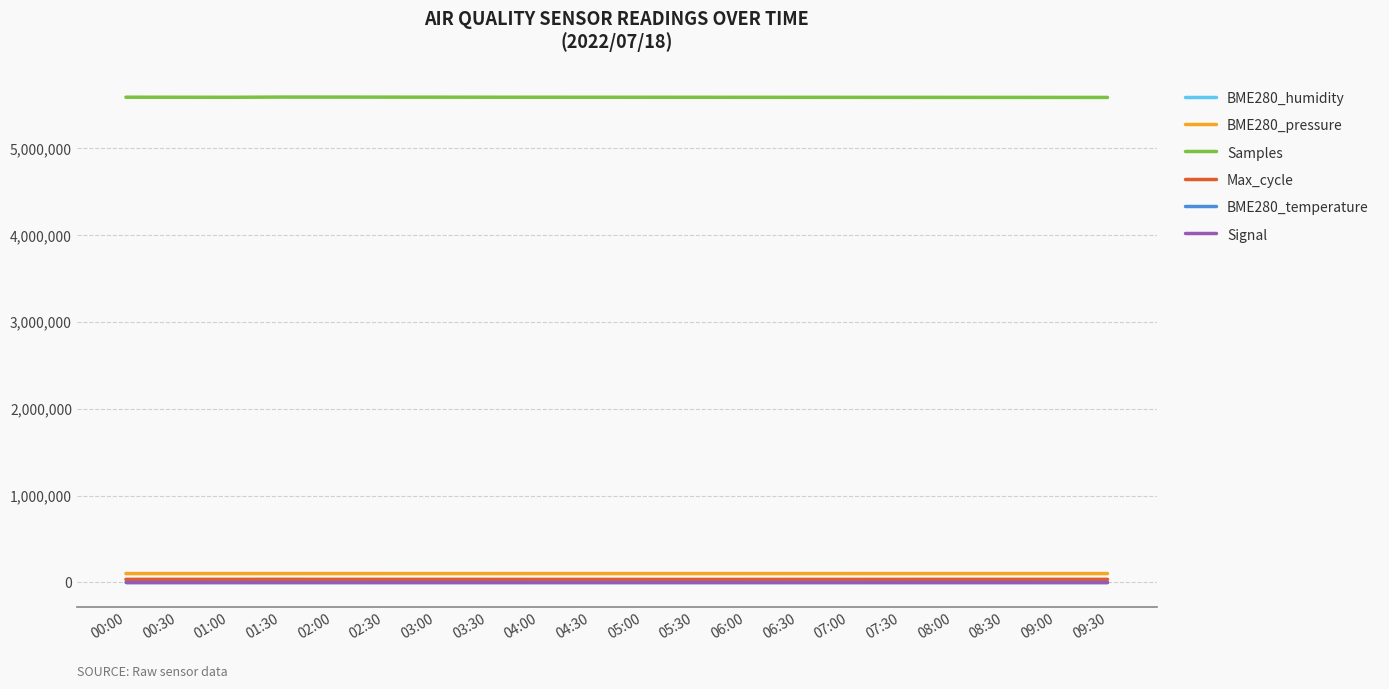

True or false: Signal has more than 1 points higher than both neighbors.

True